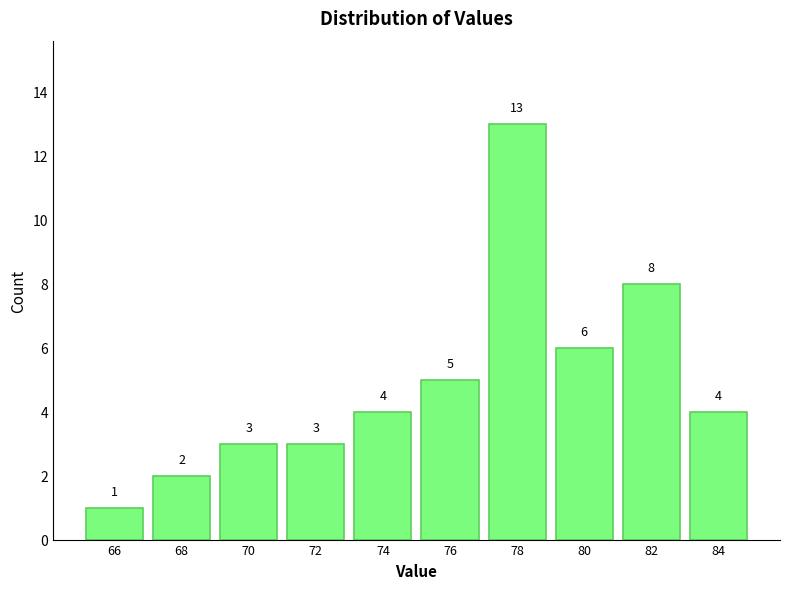

Reading left to right, what are all the values shown in this chart?

1	2	3	3	4	5	13	6	8	4